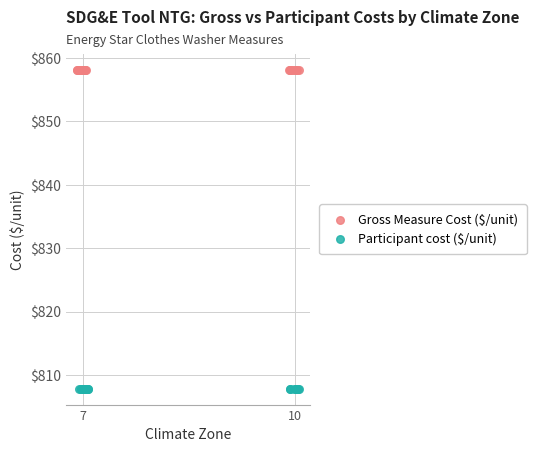

Which series contains the lowest Y value?

Participant cost ($/unit)